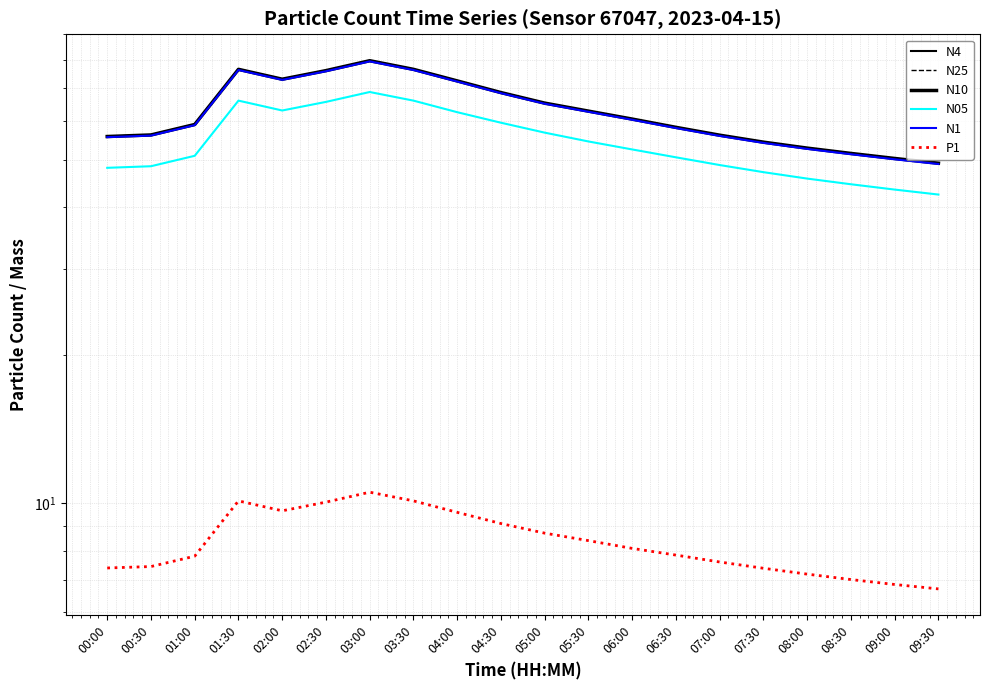

What is the total value across all series at 08:30?

257.4